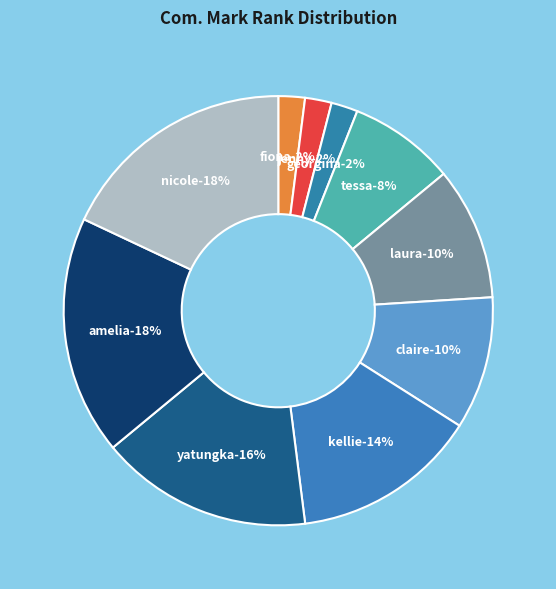

To the nearest percent, what percentage of the pie is Yatungka Widders?

16%